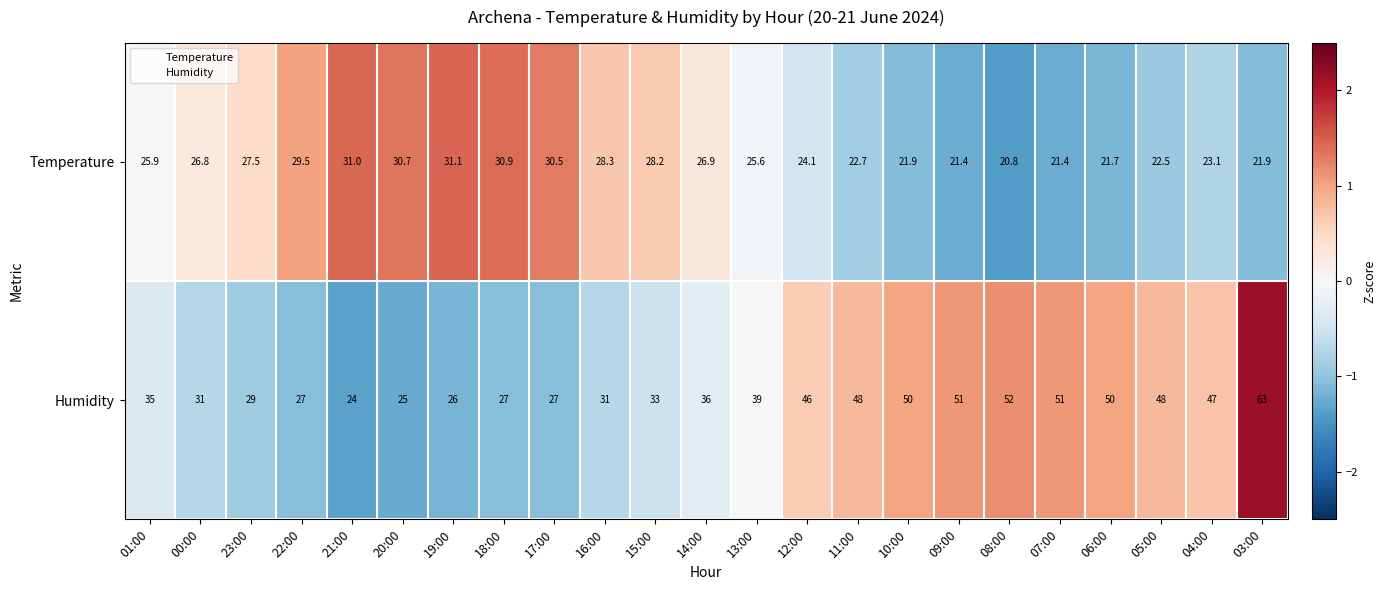

What is the difference between the Temperature values at 22:00 and 10:00?

7.6